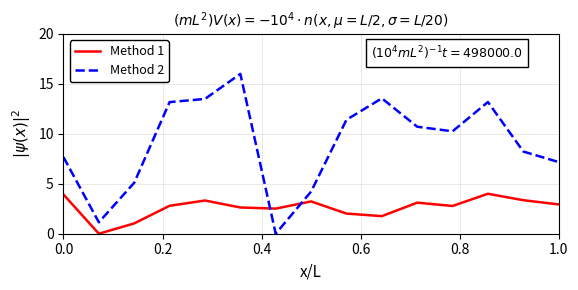

Which series has the largest total across all categories?

Method 2